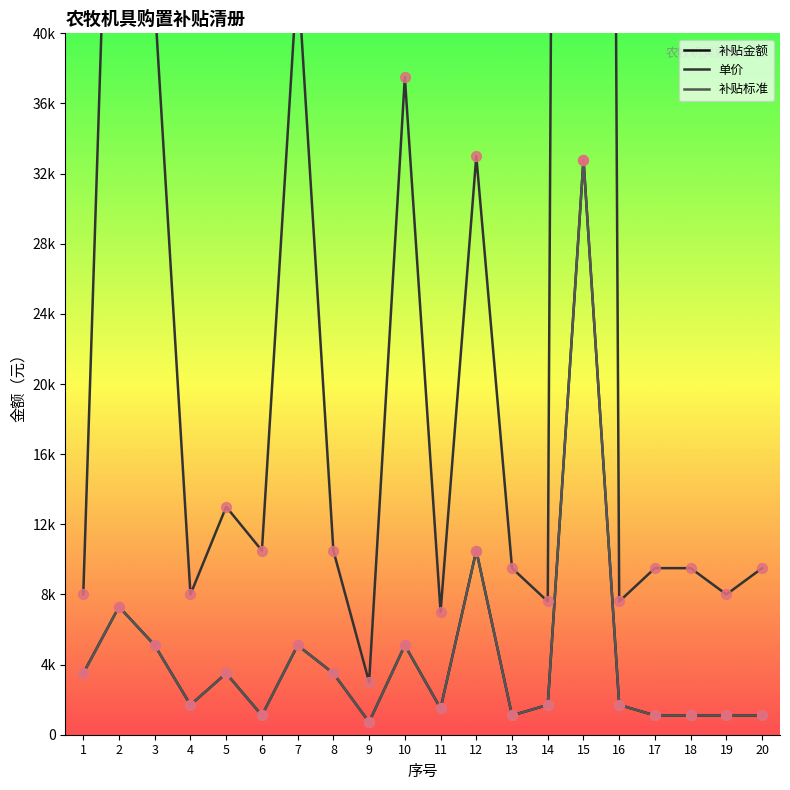

At which category is the sum across all series the highest?

15